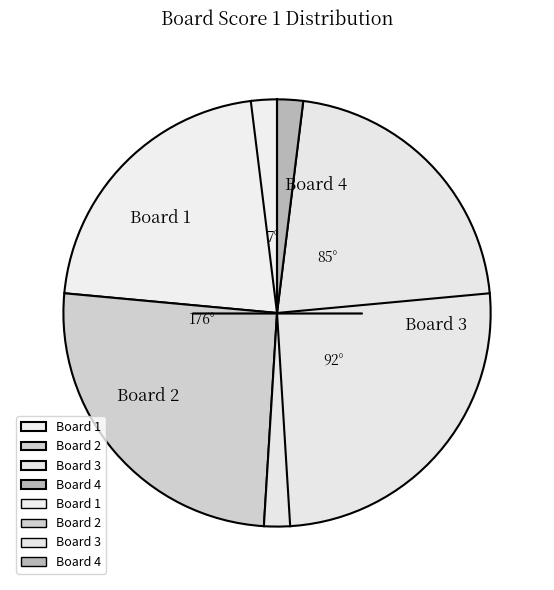

Rank the categories by value from lowest to highest.

Board 4, Board 1, Board 2, Board 3